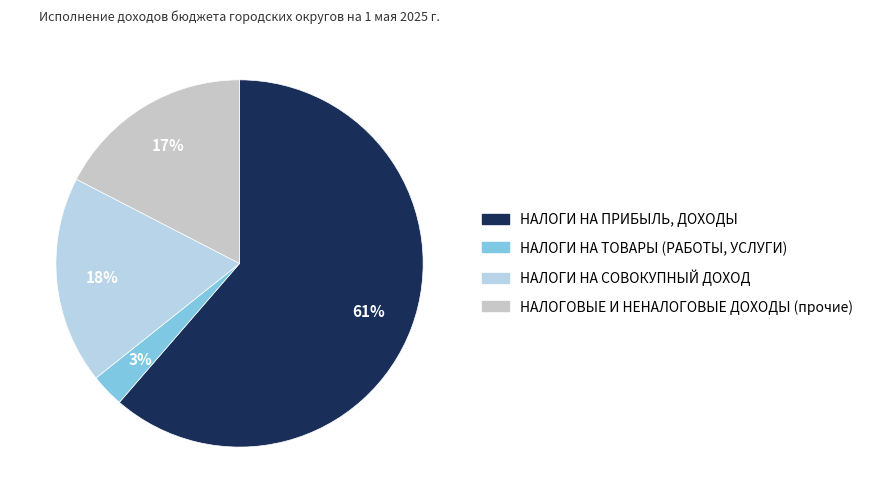

To the nearest percent, what is the difference between the largest and smallest slice percentages?

58%